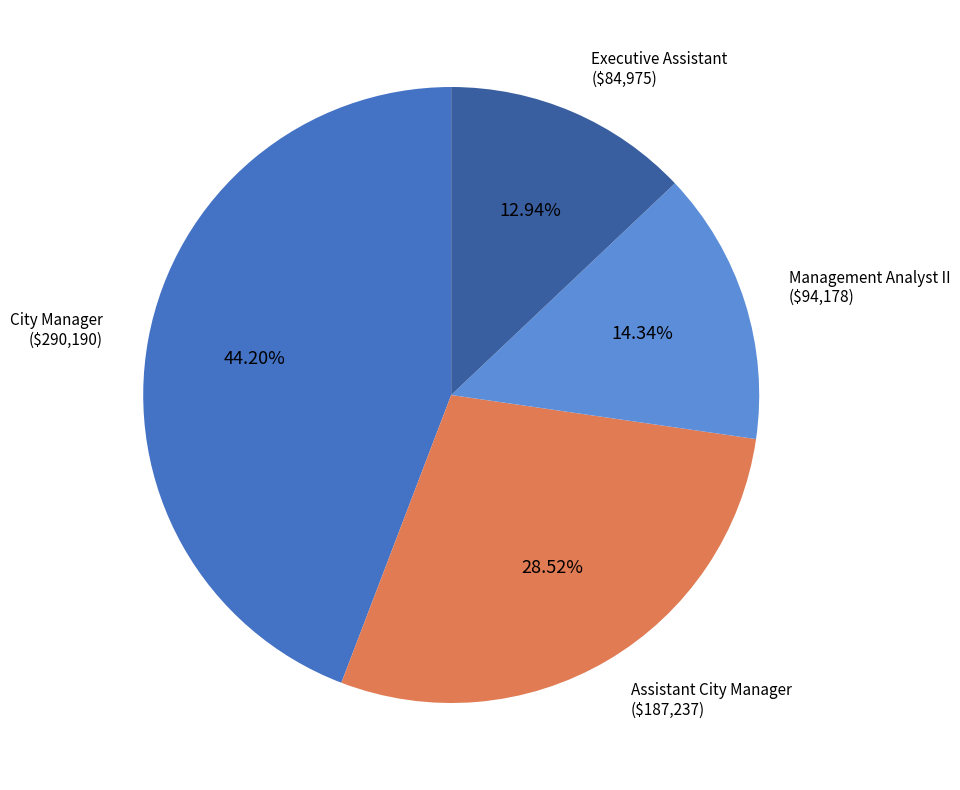

What is the ratio of the value at City Manager to the value at Assistant City Manager?

1.5